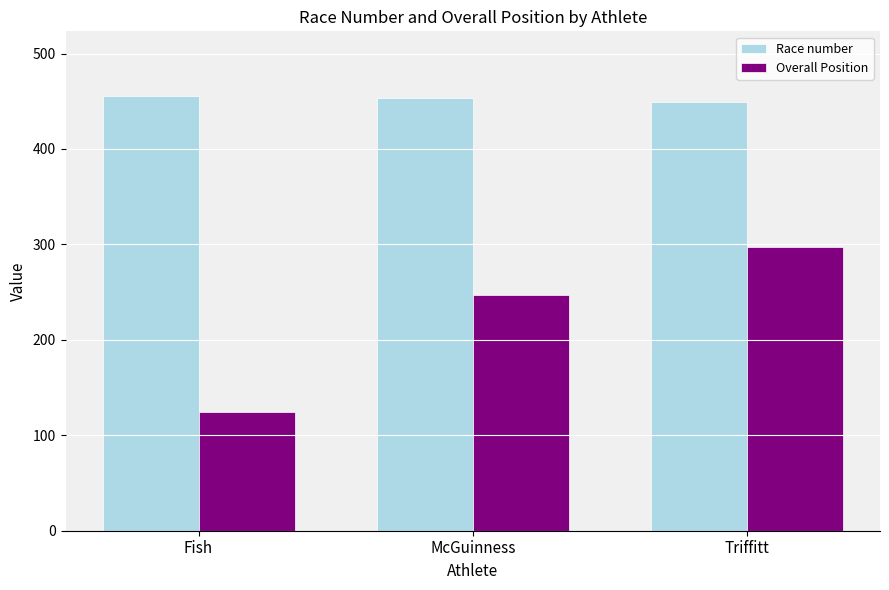

At Fish, list the series in order from smallest to largest.

Overall Position, Race number